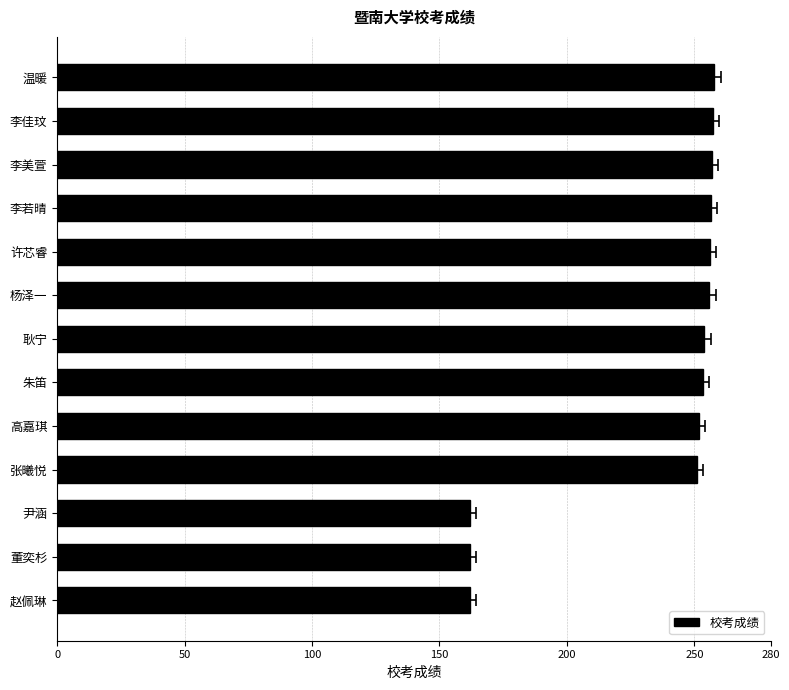

What is the difference between the maximum and minimum values?

95.8